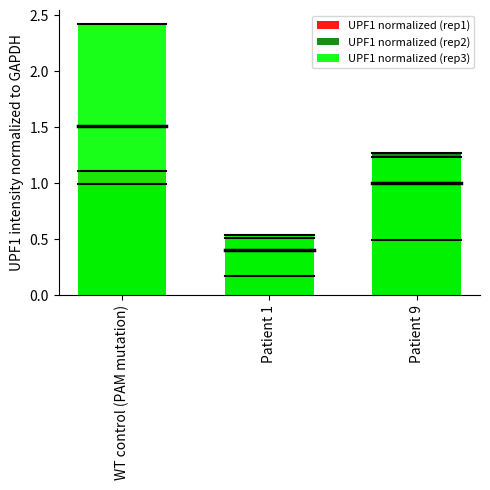

How many bars are there in each group?

3